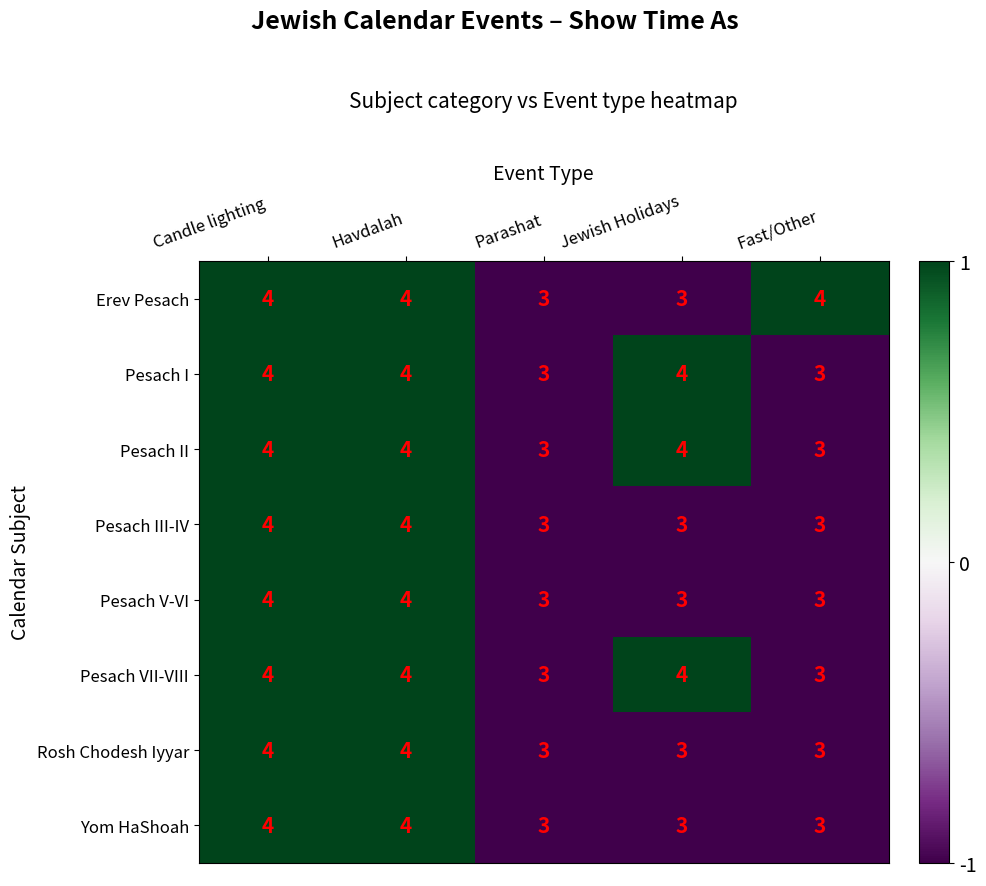

What is the total value across all series at Havdalah?

32